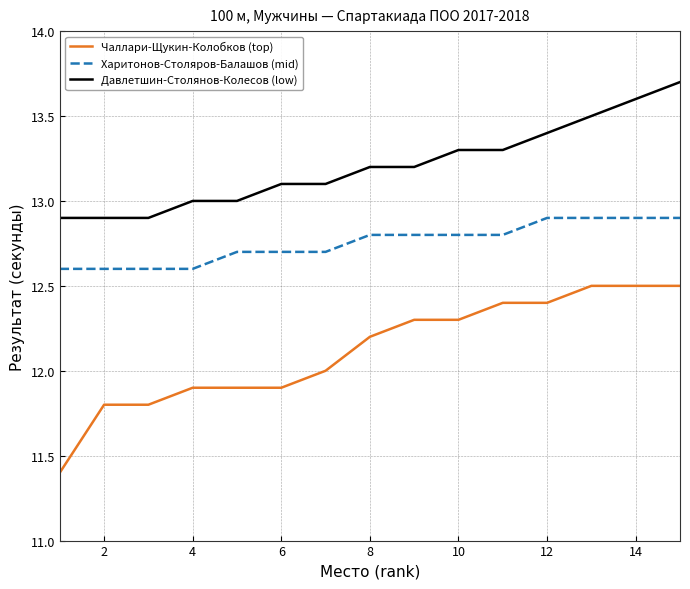

What is the average value of the Харитонов-Столяров-Балашов (mid) series?

12.8